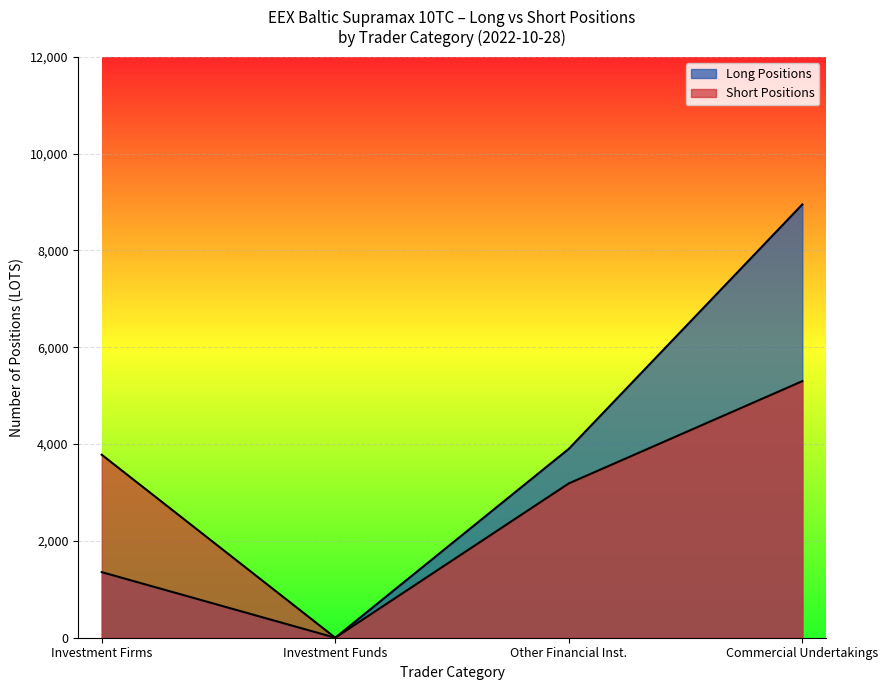

How many values in the Long Positions series exceed 3901?

2